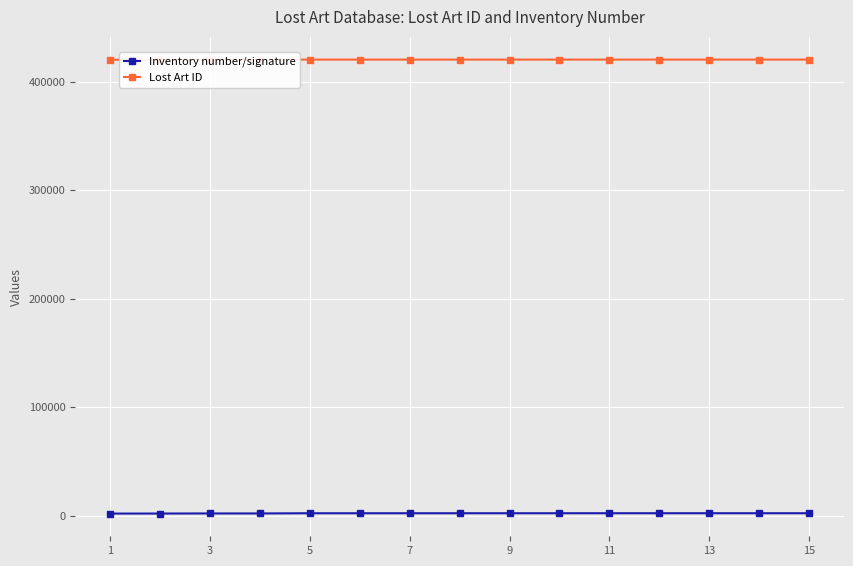

What is the average value of the Inventory number/signature series?

2242